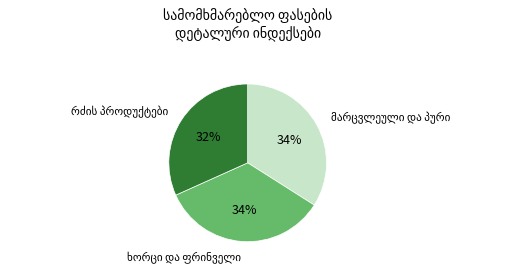

Is there any slice that represents more than half of the pie?

No